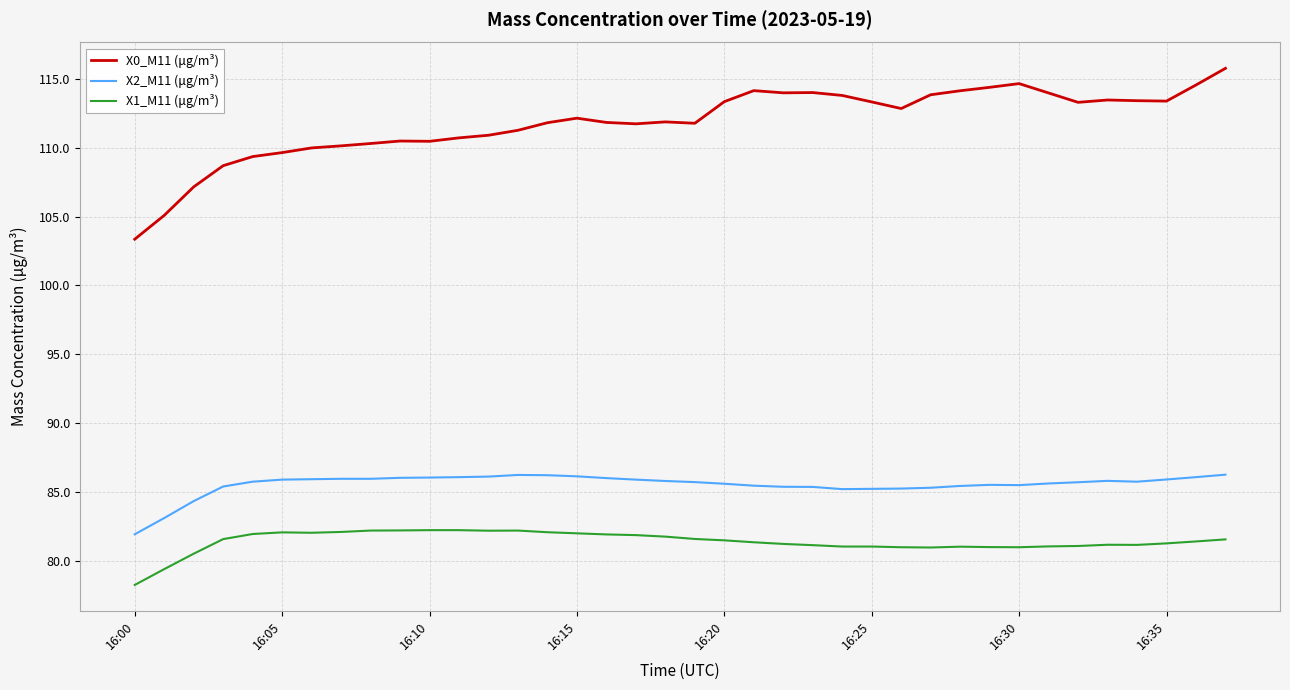

What is the minimum value for X0_M11 (μg/m³)?

103.4